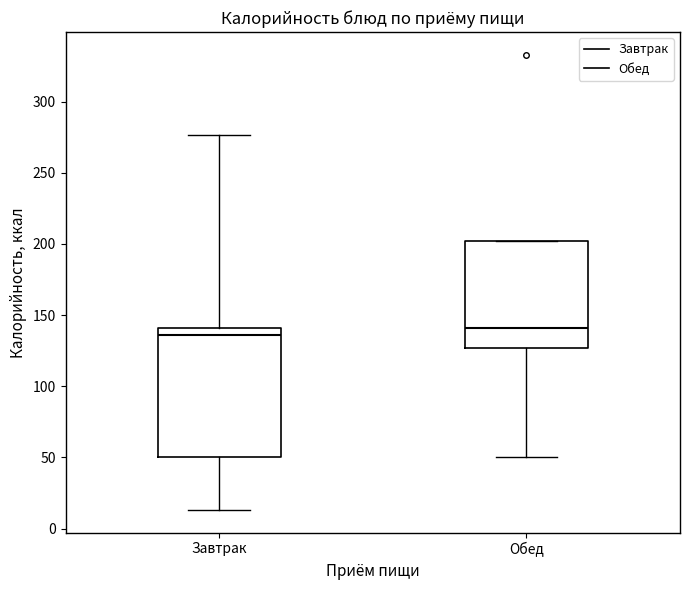

Reading left to right, transcribe this box plot: for each box, give where its median line is, the range the box spans, and where its two whiskers end, as read against the y-axis. The values are not printed on the chart, so give them approximately, as read against the axis.

Завтрак: median 135, box 50 to 140, whiskers 15 to 275
Обед: median 140, box 125 to 200, whiskers 50 to 200